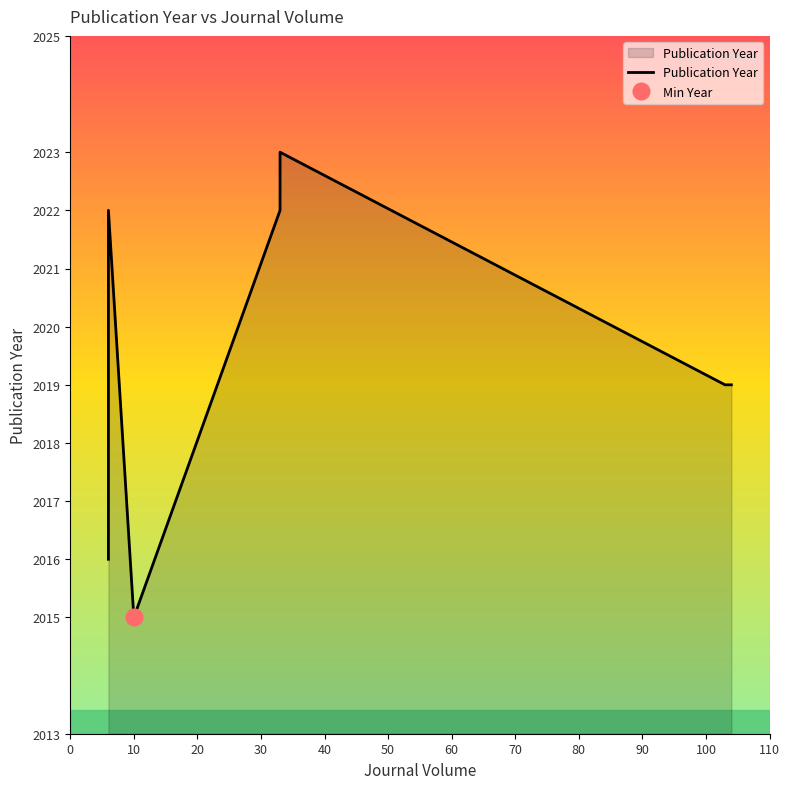

Reading left to right, what are all the values shown in this chart?

2016	2022	2015	2022	2023	2019	2019